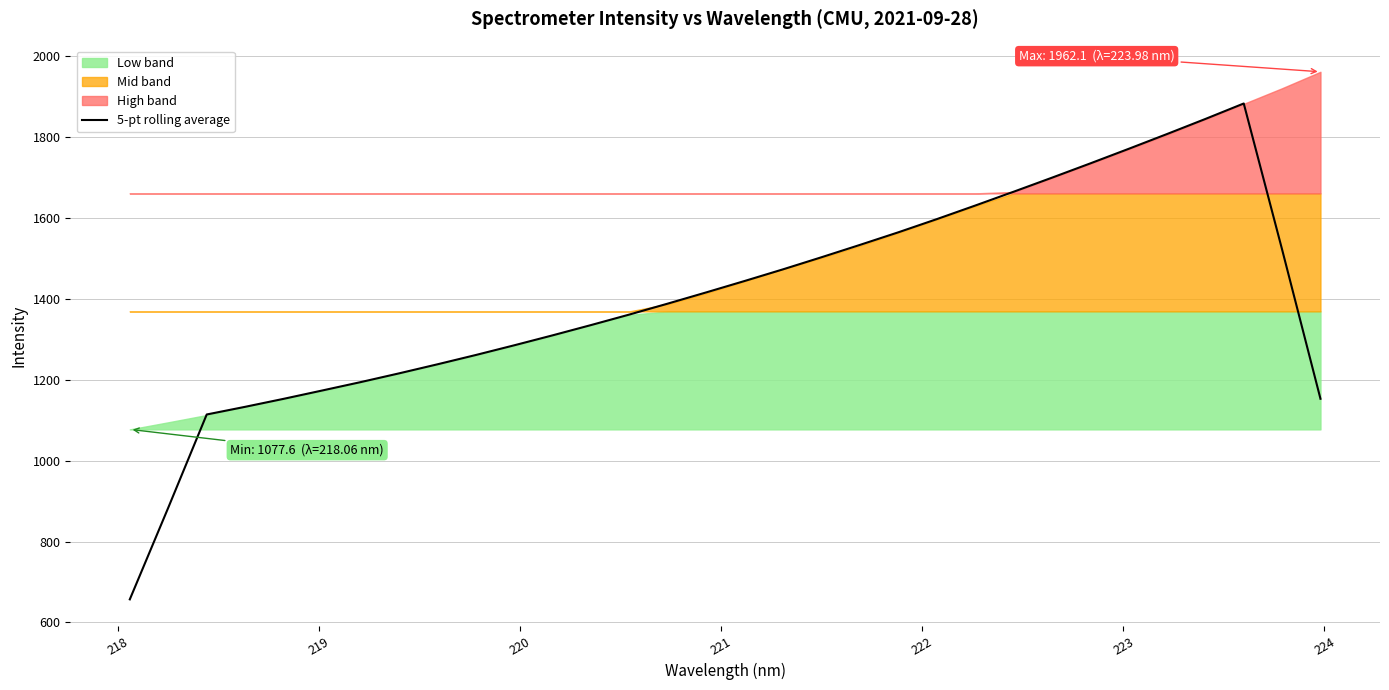

What is the minimum value for 5-pt rolling average?

657.1